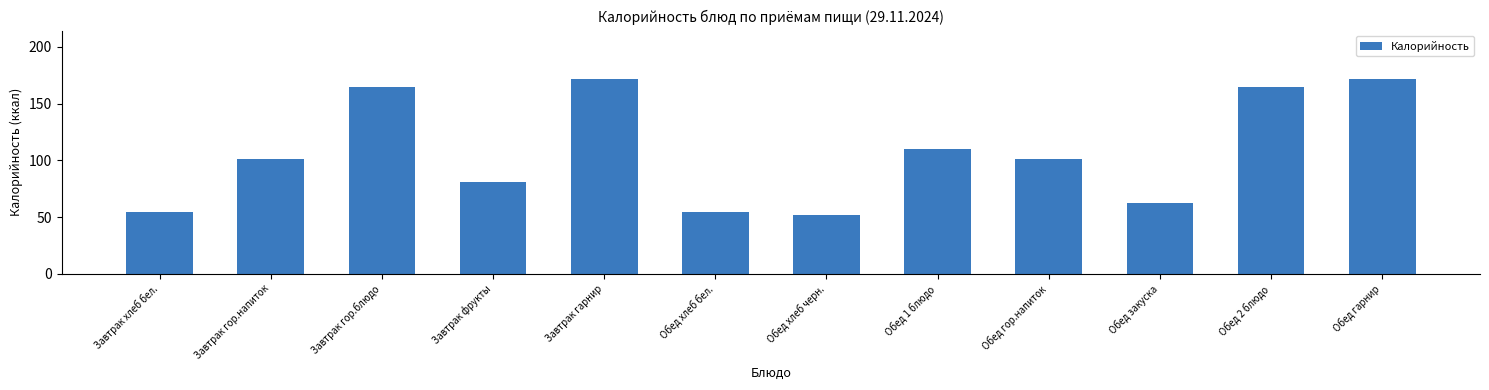

What is the approximate value at Обед хлеб бел.?

54.8